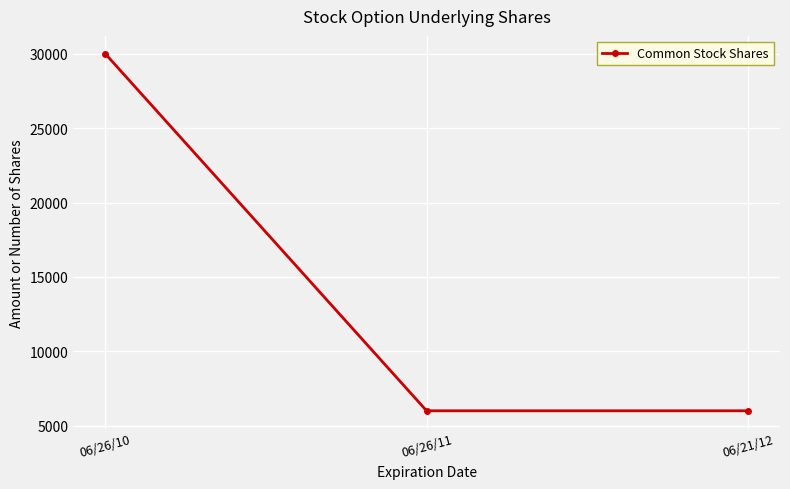

Reading left to right, what are all the values shown in this chart?

30000	6000	6000